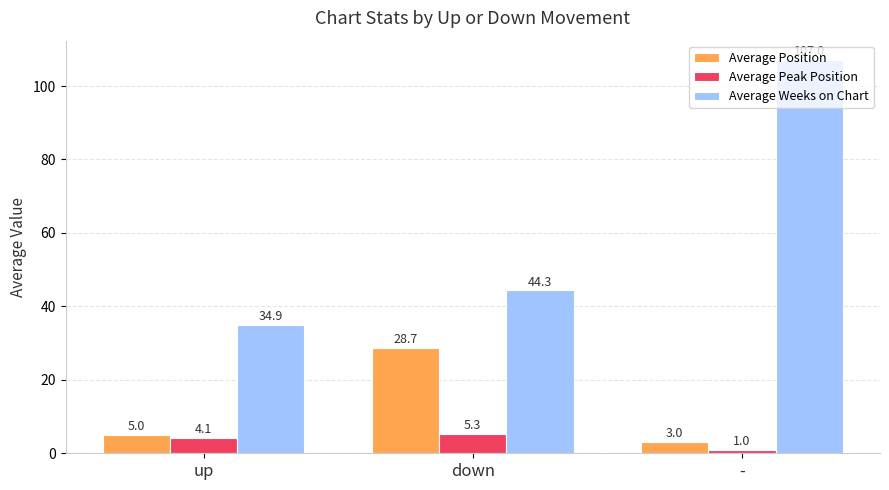

What are all the series names shown in the legend?

Average Position, Average Peak Position, Average Weeks on Chart